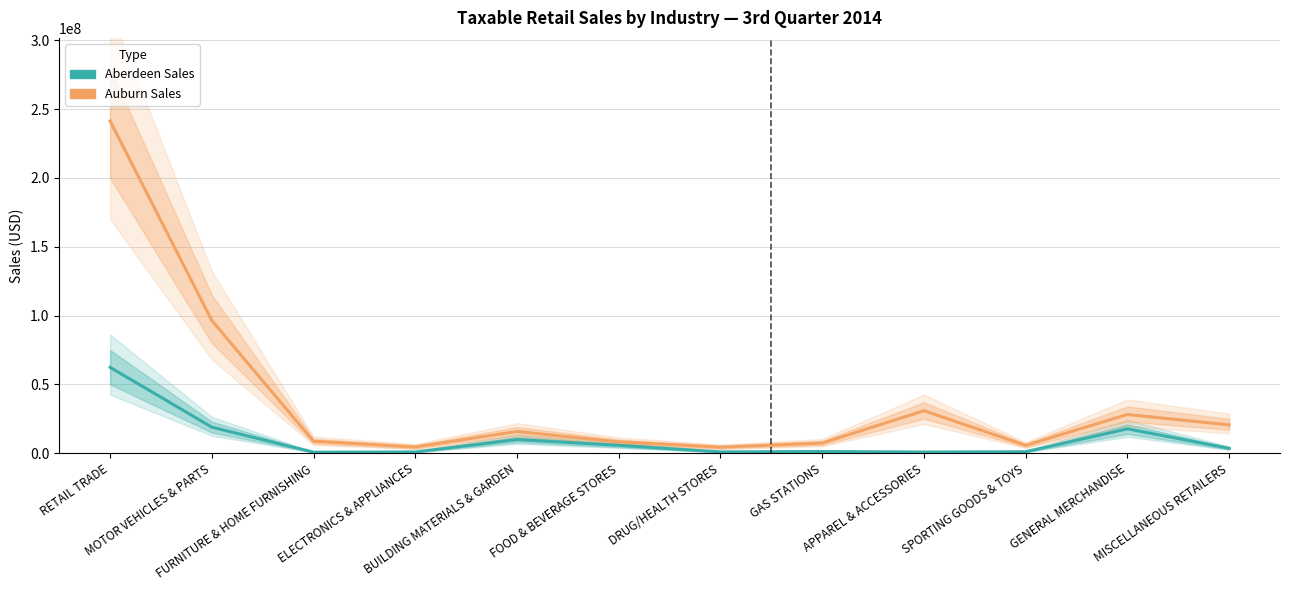

What position from the right is GAS STATIONS?

5